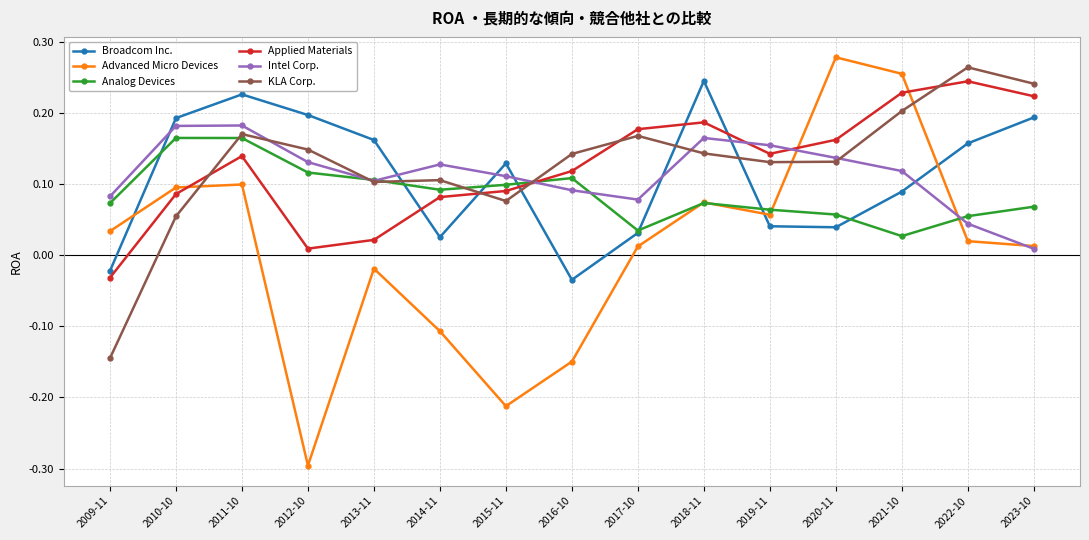

At which category does the chart reach its peak across all series?

2020-11